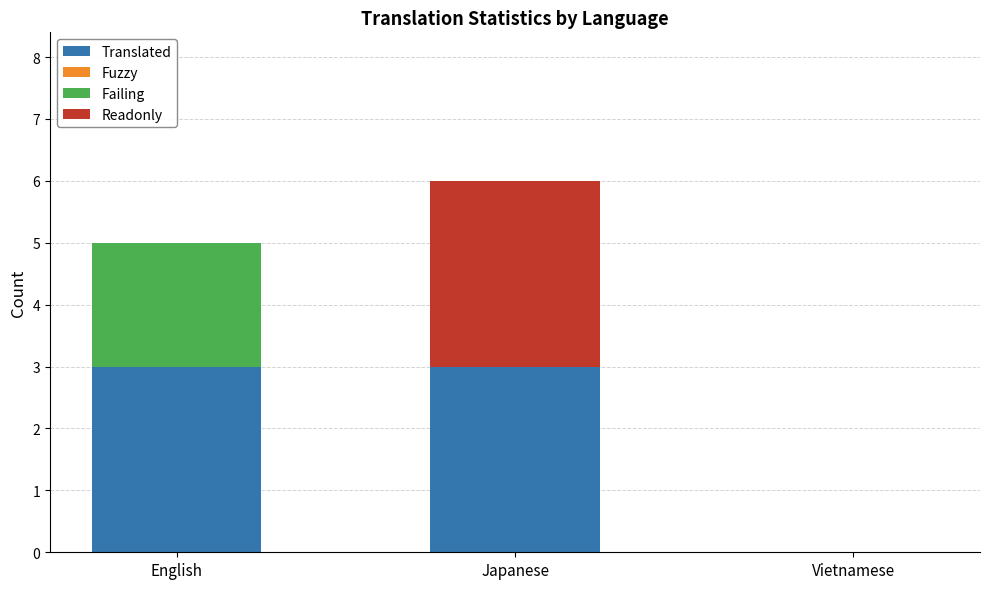

What is the total value across all series at English?

5